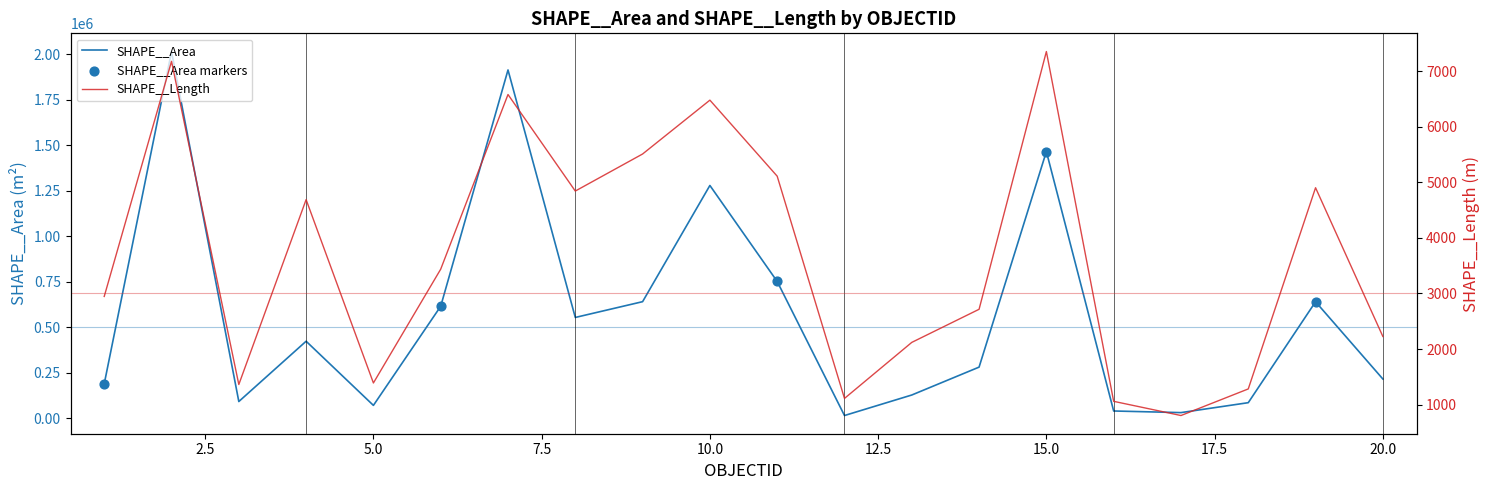

What are all the series names shown in the legend?

SHAPE__Area, SHAPE__Length